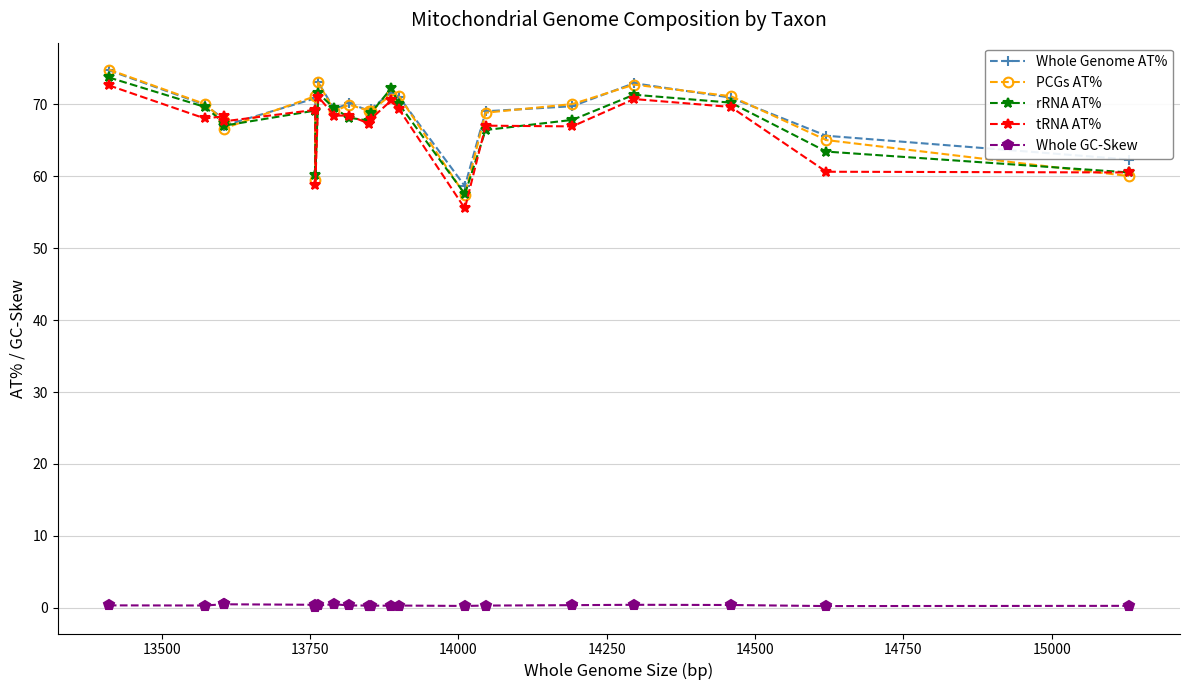

Which series has the largest range (max minus min)?

PCGs AT%